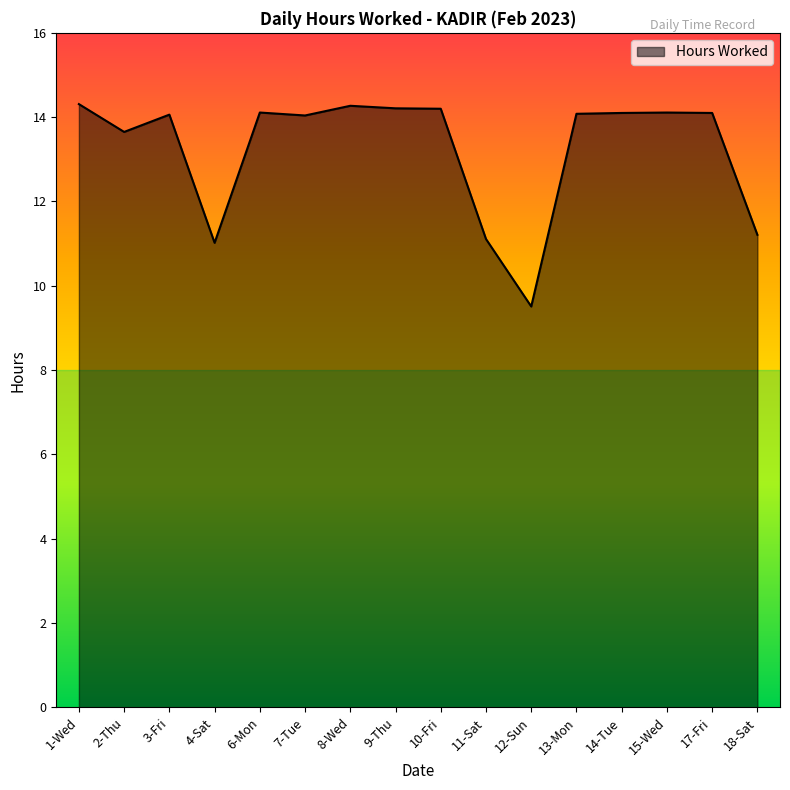

What is the sum of all values?

212.1